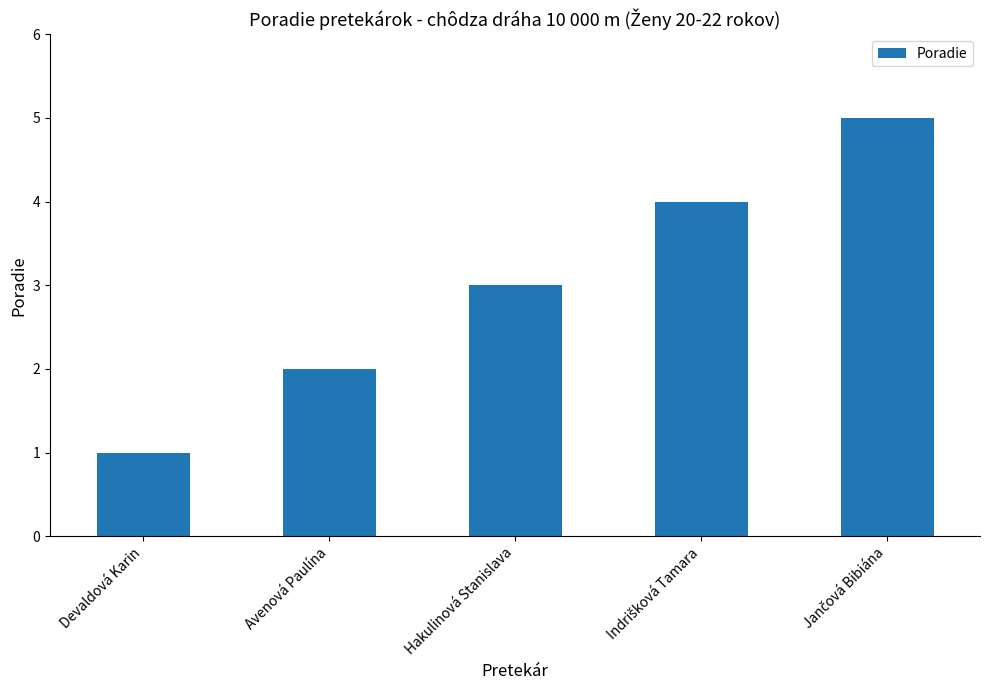

What is the average value?

3